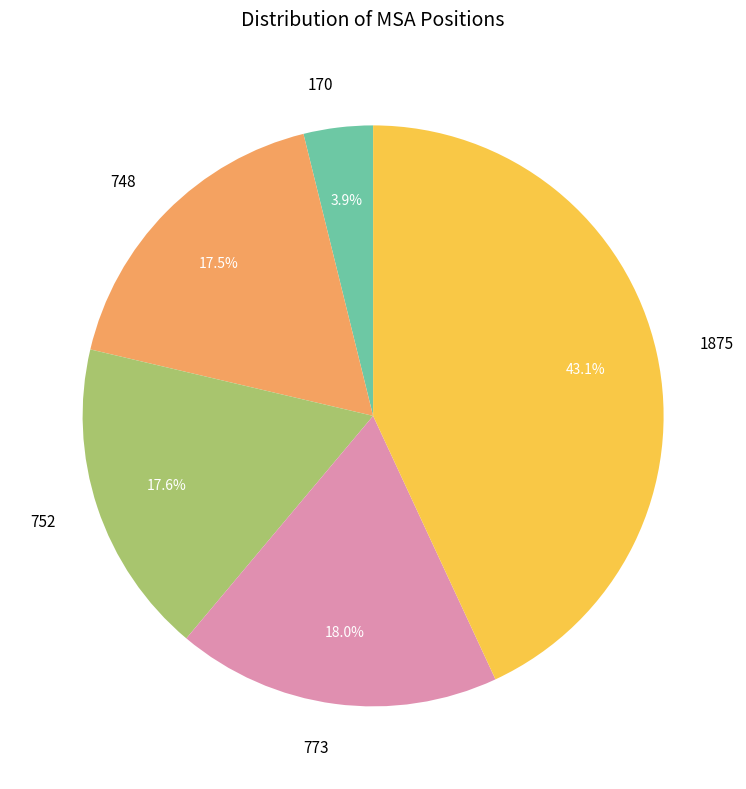

What is the largest slice in the pie chart?

1875